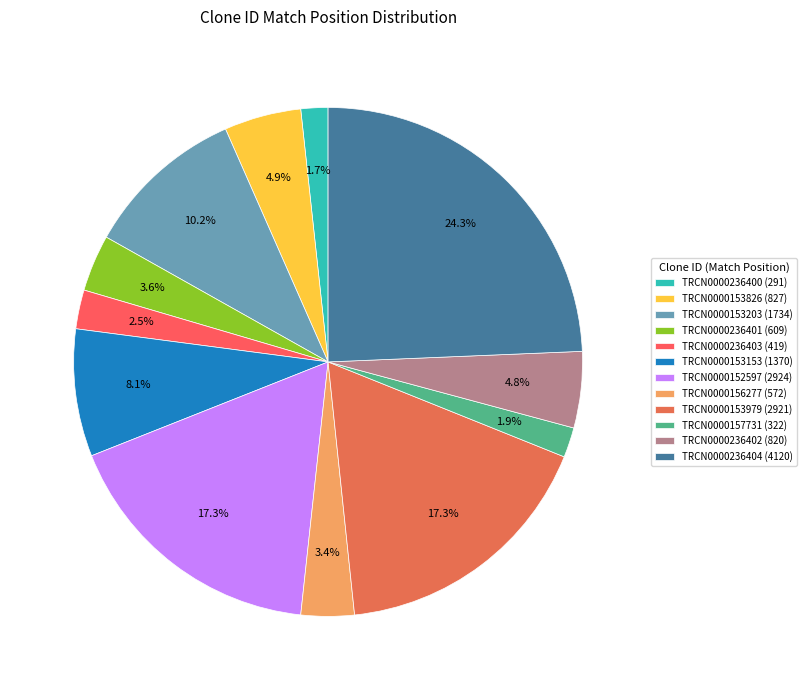

Which category has the smallest portion of the pie?

TRCN0000236400